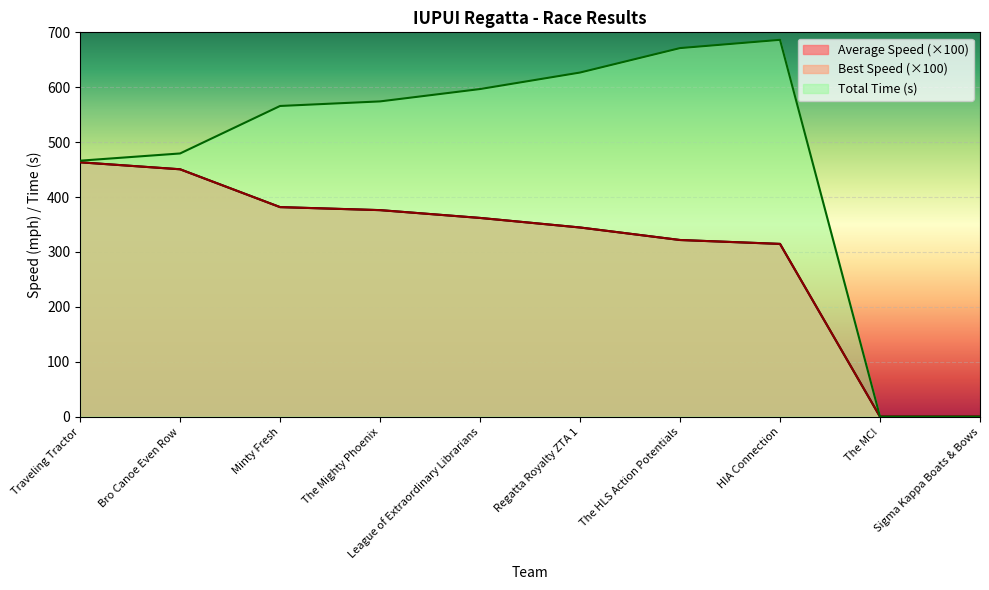

What is the average value of the Average Speed series?

301.5